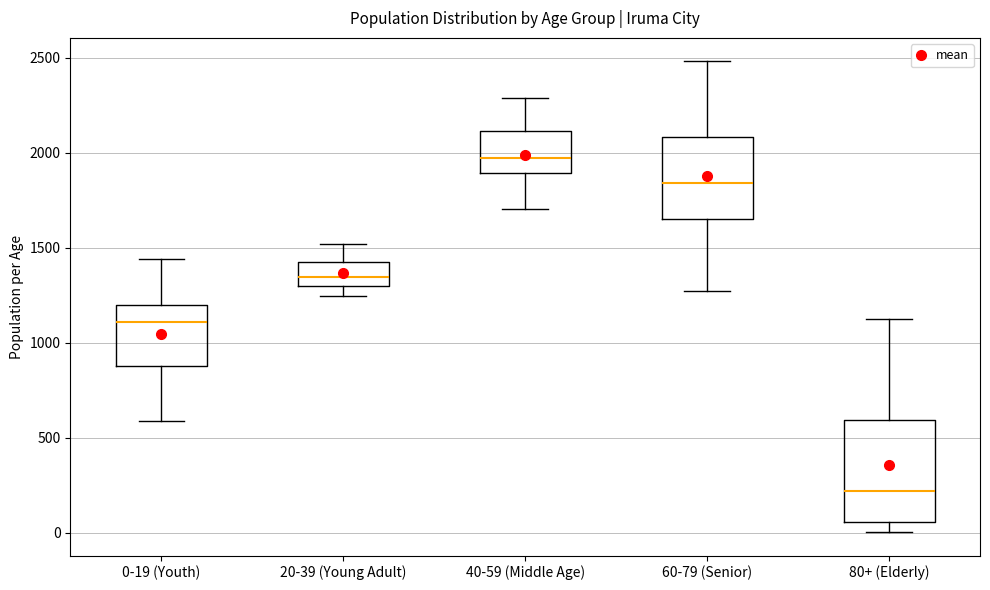

Reading left to right, transcribe this box plot: for each box, give where its median line is, the range the box spans, and where its two whiskers end, as read against the y-axis. The values are not printed on the chart, so give them approximately, as read against the axis.

0-19 (Youth): median 1100, box 900 to 1200, whiskers 600 to 1450
20-39 (Young Adult): median 1350, box 1300 to 1450, whiskers 1250 to 1500
40-59 (Middle Age): median 2000, box 1900 to 2100, whiskers 1700 to 2300
60-79 (Senior): median 1850, box 1650 to 2100, whiskers 1250 to 2500
80+ (Elderly): median 200, box 50 to 600, whiskers 0 to 1100